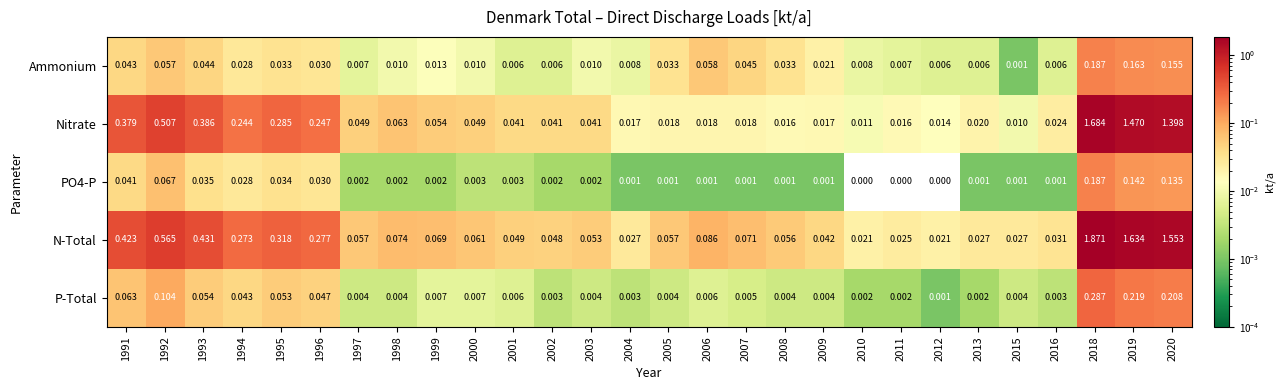

Is the value of Nitrate at 2002 greater than the value of PO4-P at 2003?

Yes